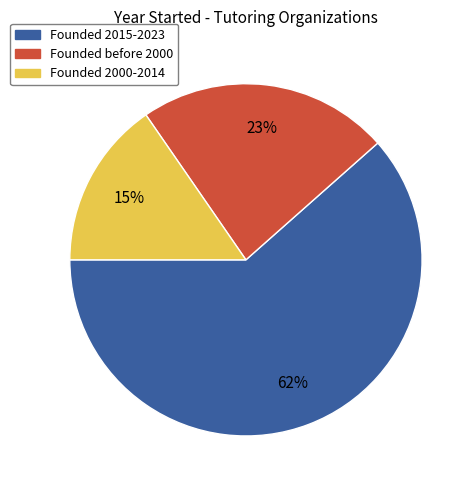

Is there a majority slice in this chart?

Yes